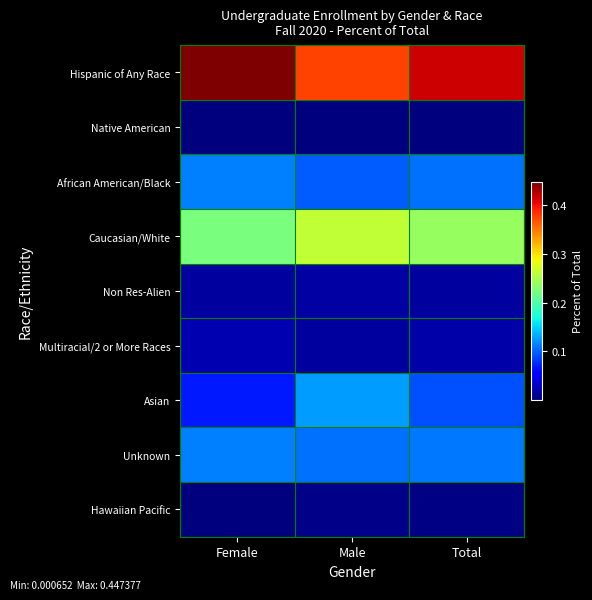

Reading right to left, extract all data points from this chart.

Hispanic of Any Race: Total=0.4	Male=0.4	Female=0.4
Native American: Total=0.0	Male=0.0	Female=0.0
African American/Black: Total=0.1	Male=0.1	Female=0.1
Caucasian/White: Total=0.2	Male=0.3	Female=0.2
Non Res-Alien: Total=0.0	Male=0.0	Female=0.0
Multiracial/2 or More Races: Total=0.0	Male=0.0	Female=0.0
Asian: Total=0.1	Male=0.1	Female=0.1
Unknown: Total=0.1	Male=0.1	Female=0.1
Hawaiian Pacific: Total=0.0	Male=0.0	Female=0.0